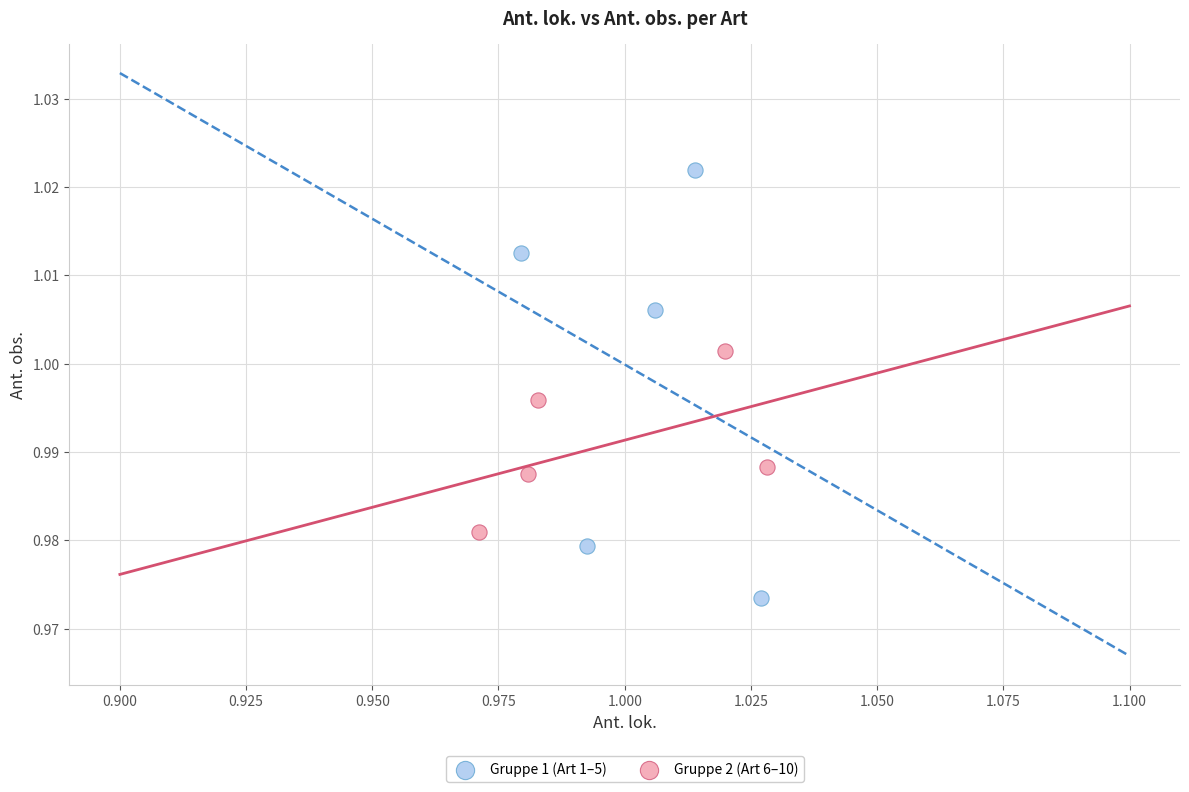

What are all the series names shown in the legend?

Gruppe 1 (Art 1–5), Gruppe 2 (Art 6–10)